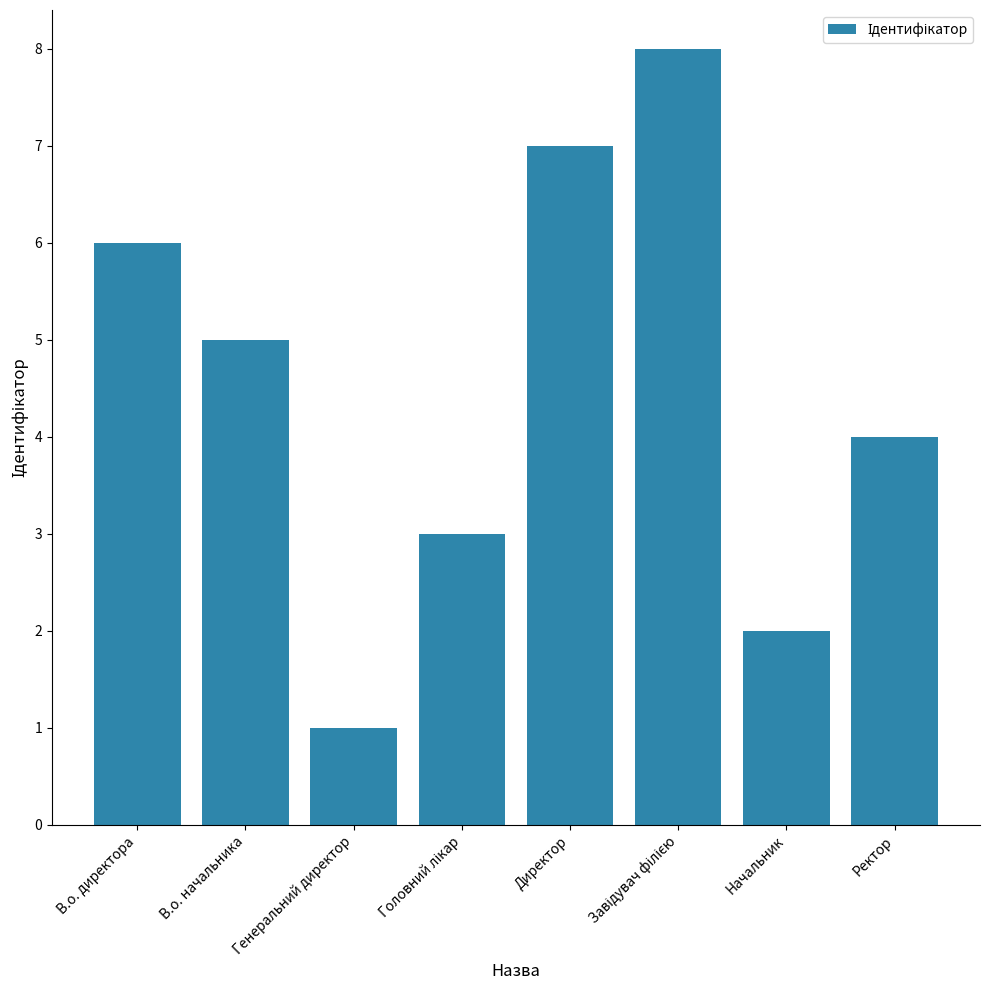

What is the label of the 7th bar from the right?

В.о. начальника